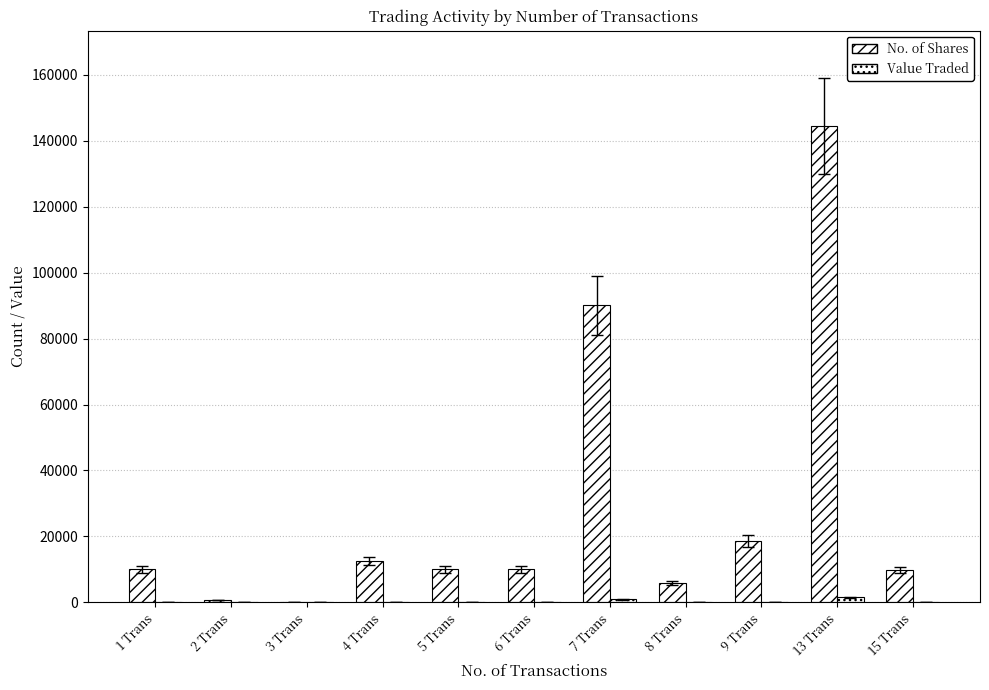

List the series in order of their peak value, lowest first.

Value Traded, No. of Shares